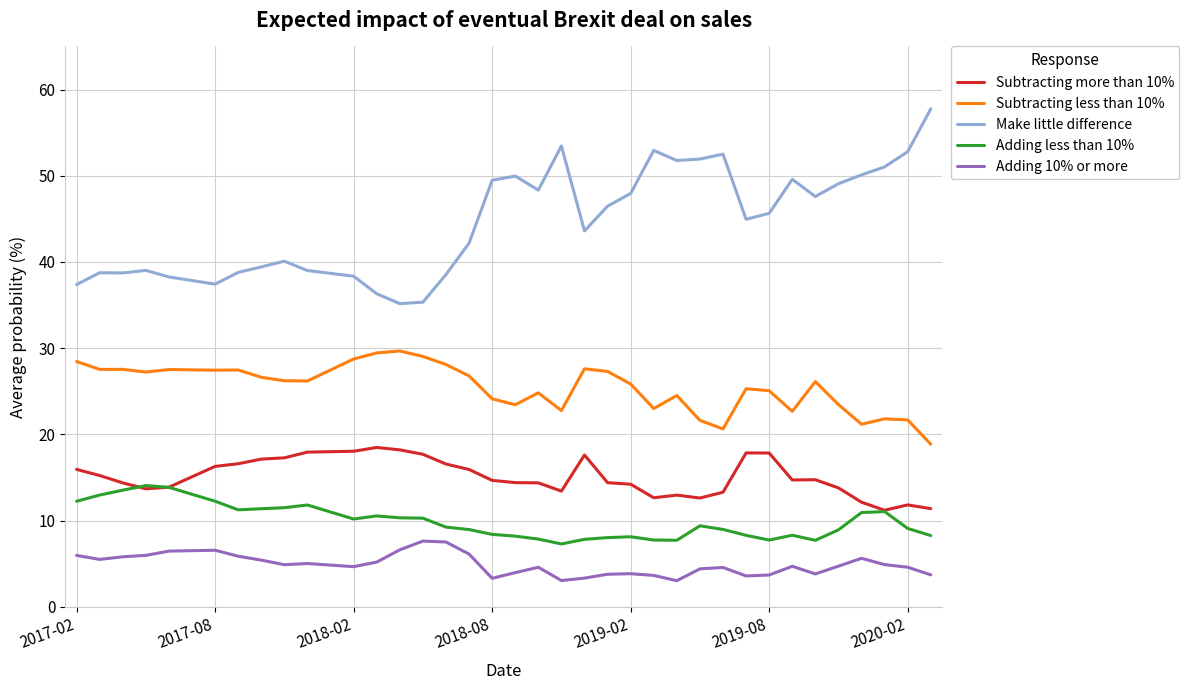

Which series has the largest range (max minus min)?

Make little difference